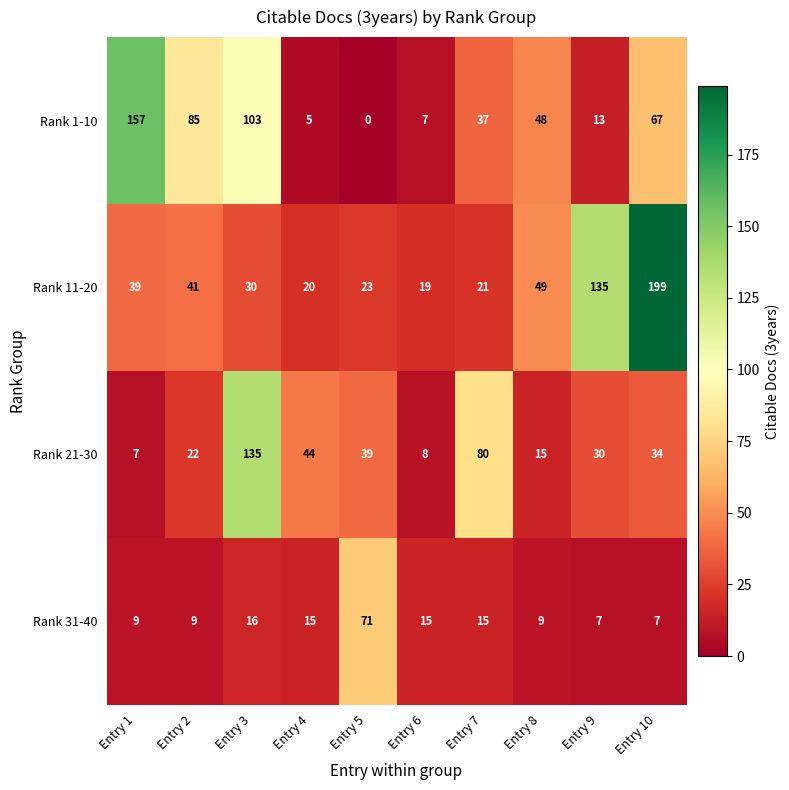

What is the greatest value displayed?

199